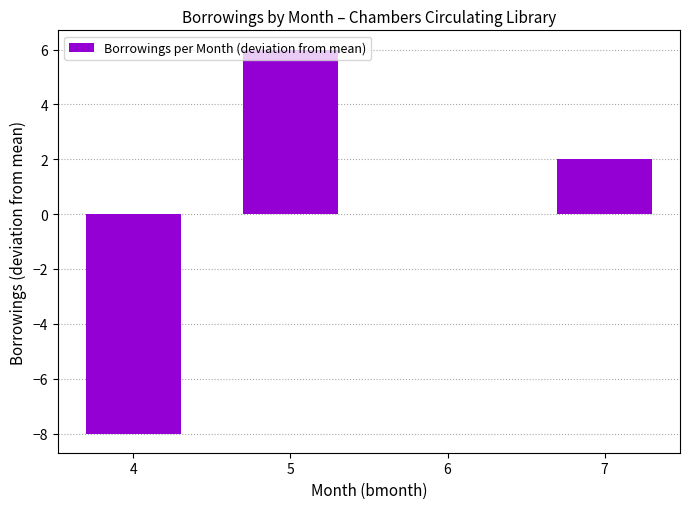

Is it true that the value at 5 is 9?

False